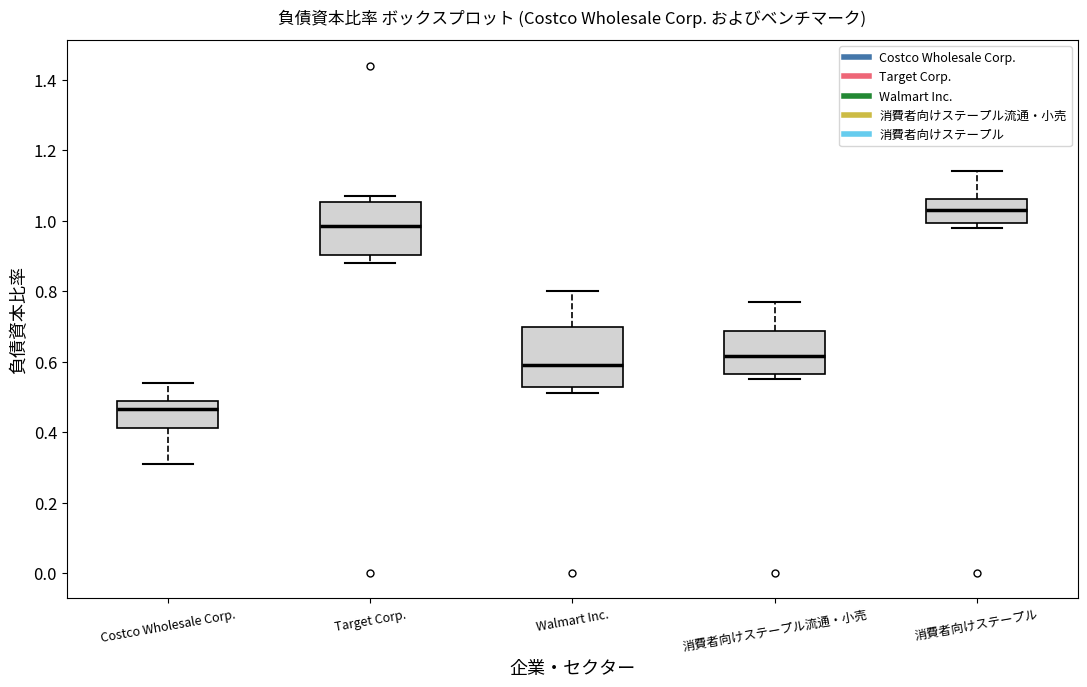

Reading left to right, read every box against the y-axis: the position of its median line, the range the box covers, and the ends of its whiskers. The values are not printed on the chart, so give them approximately, as read against the axis.

Costco Wholesale Corp.: median 0.46, box 0.42 to 0.48, whiskers 0.32 to 0.54
Target Corp.: median 0.98, box 0.90 to 1.06, whiskers 0.88 to 1.08
Walmart Inc.: median 0.60, box 0.52 to 0.70, whiskers 0.52 (just below the box's lower edge) to 0.80
消費者向けステープル流通・小売: median 0.62, box 0.56 to 0.68, whiskers 0.56 (just below the box's lower edge) to 0.78
消費者向けステープル: median 1.04, box 1.00 to 1.06, whiskers 0.98 to 1.14